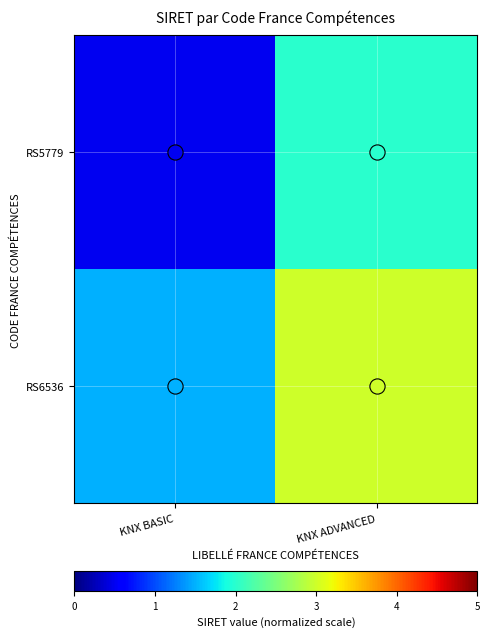

Reading left to right, extract all data points from this chart.

RS5779: KNX BASIC=0.5	KNX ADVANCED=2.0
RS6536: KNX BASIC=1.5	KNX ADVANCED=3.0